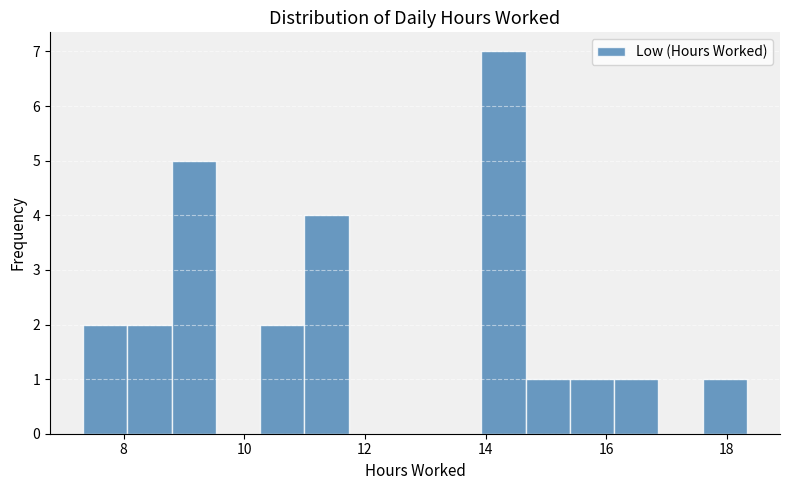

Around what value on the x-axis is the tallest bar? Give the approximate position of its centre, as read against the axis.

14.2